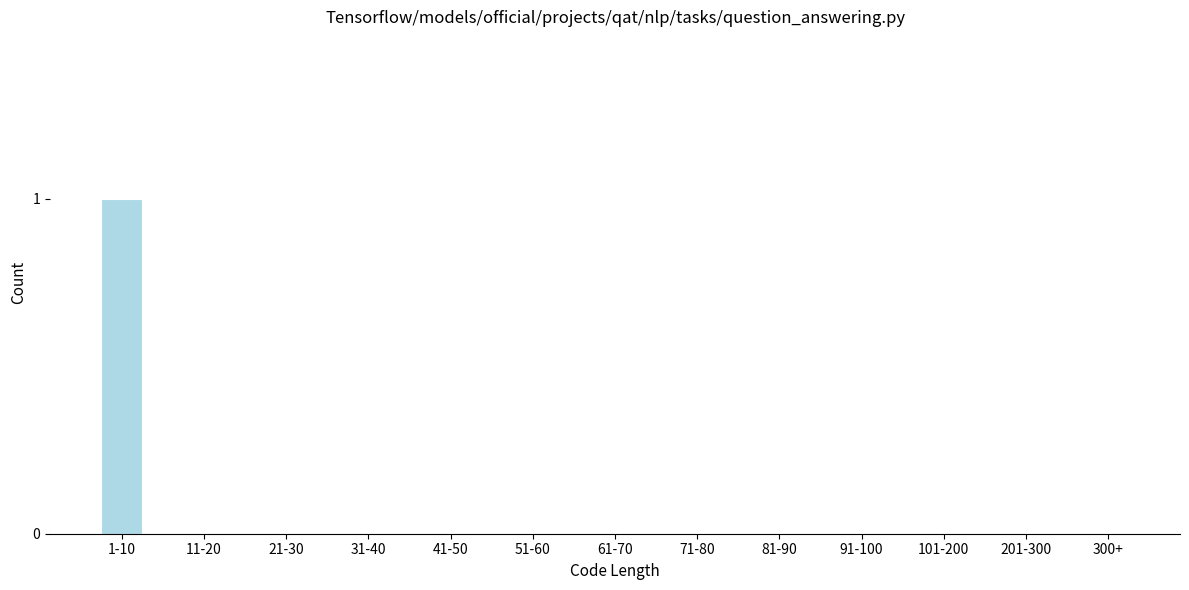

Reading left to right, list all the values displayed in this chart.

1-10=1	11-20=0	21-30=0	31-40=0	41-50=0	51-60=0	61-70=0	71-80=0	81-90=0	91-100=0	101-200=0	201-300=0	300+=0